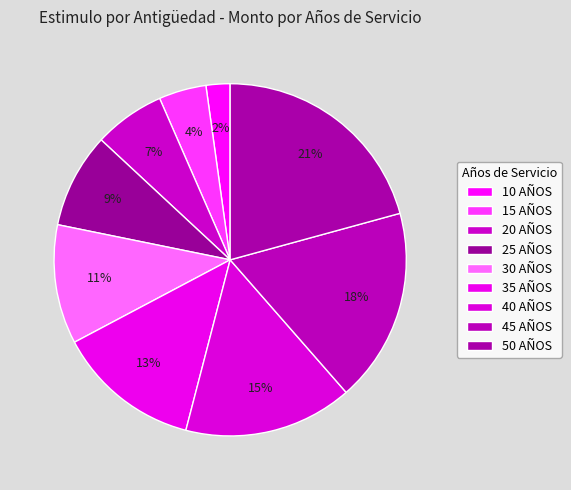

How many segments does this pie chart have?

9